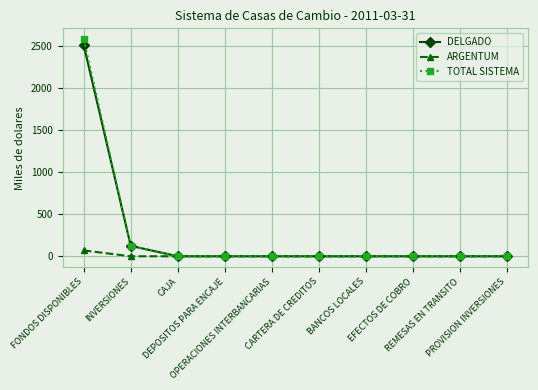

The TOTAL SISTEMA series shows 1412.5 at PROVISION INVERSIONES. True or false?

False